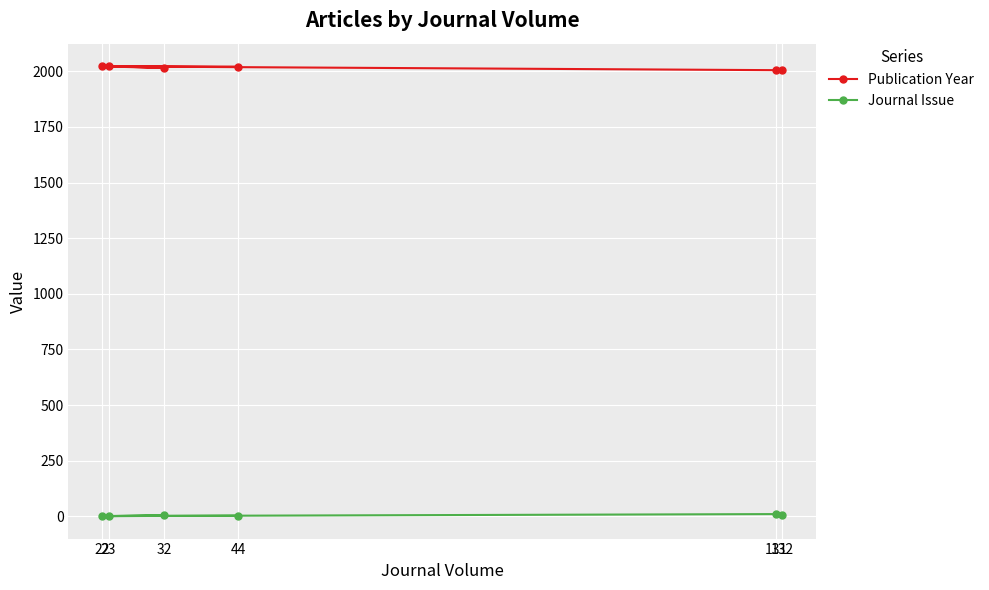

What is the sum of the Journal Issue values at 32 and 44?

7